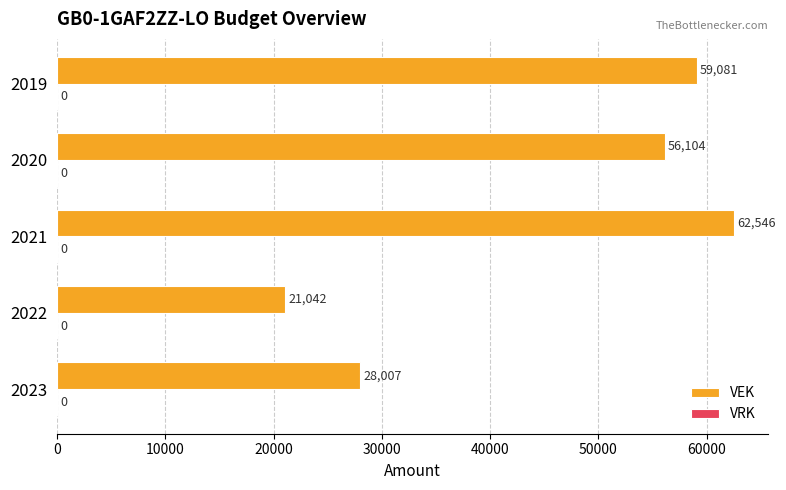

At which category does the chart reach its minimum across all series?

2022